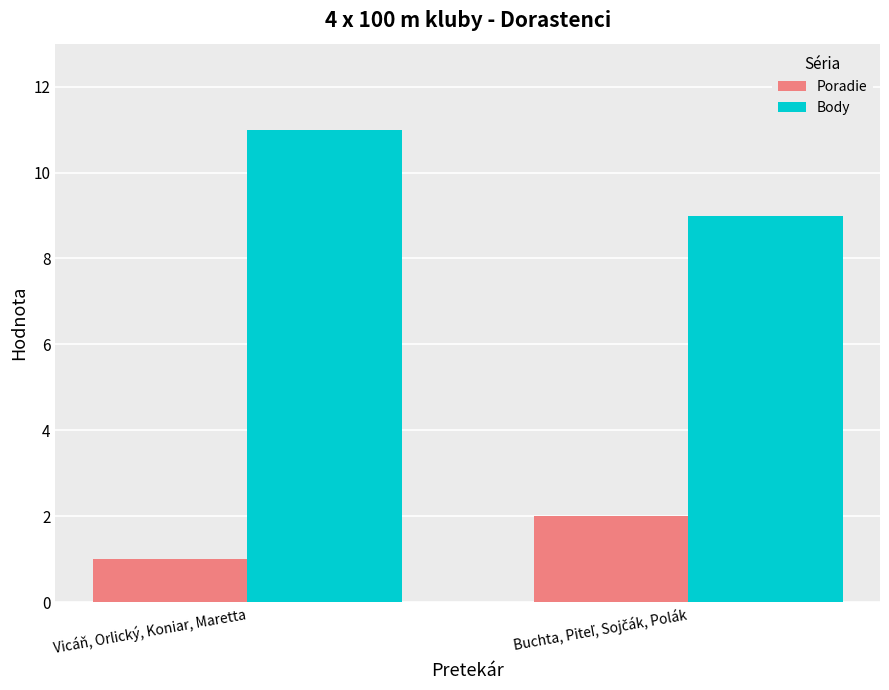

At which label is Poradie closest to 1?

Vicáň, Orlický, Koniar, Maretta